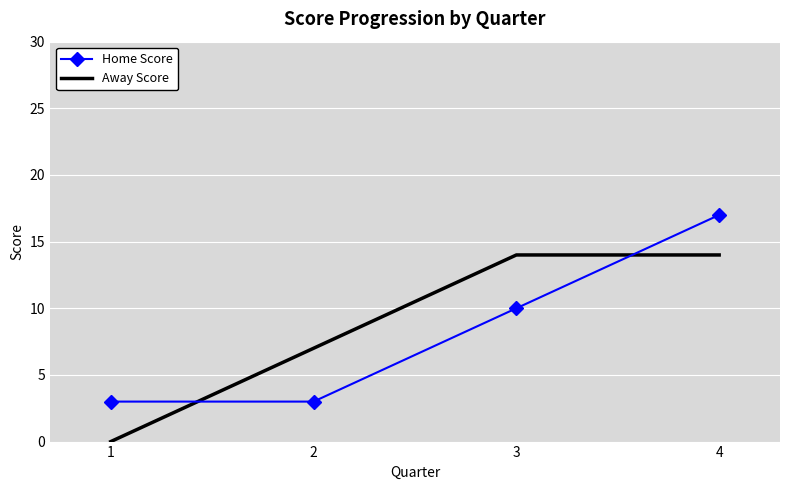

Count the number of data series in this chart.

2